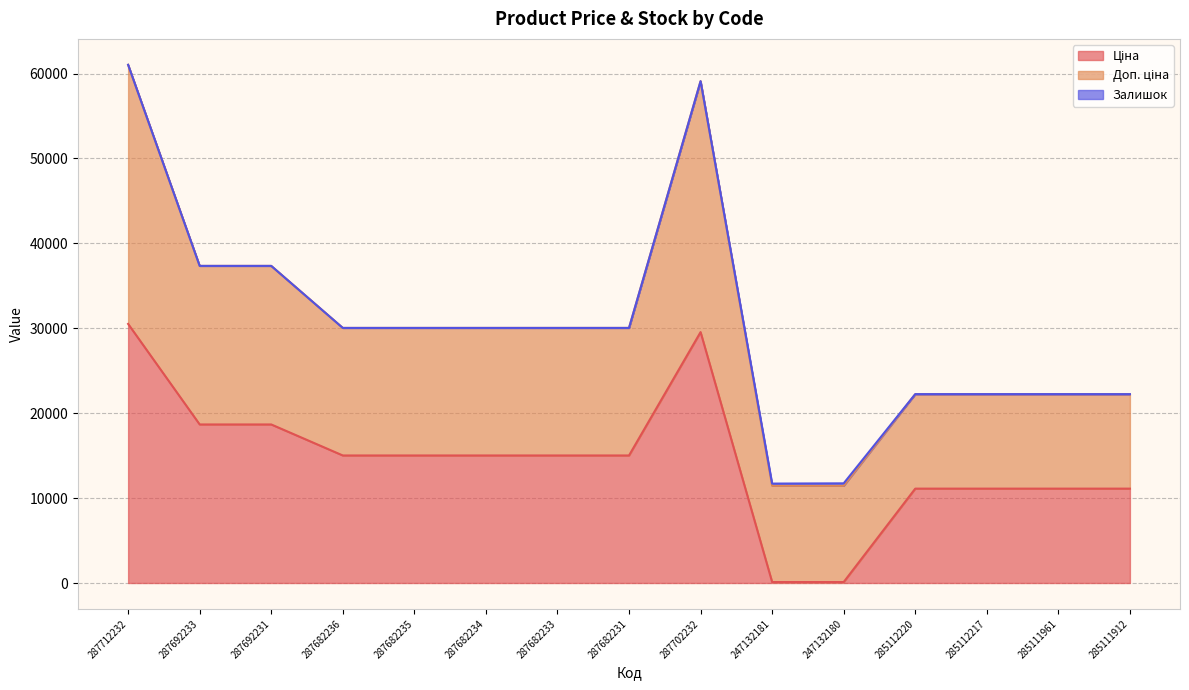

List the series in order of their peak value, lowest first.

Залишок, Ціна, Доп. ціна